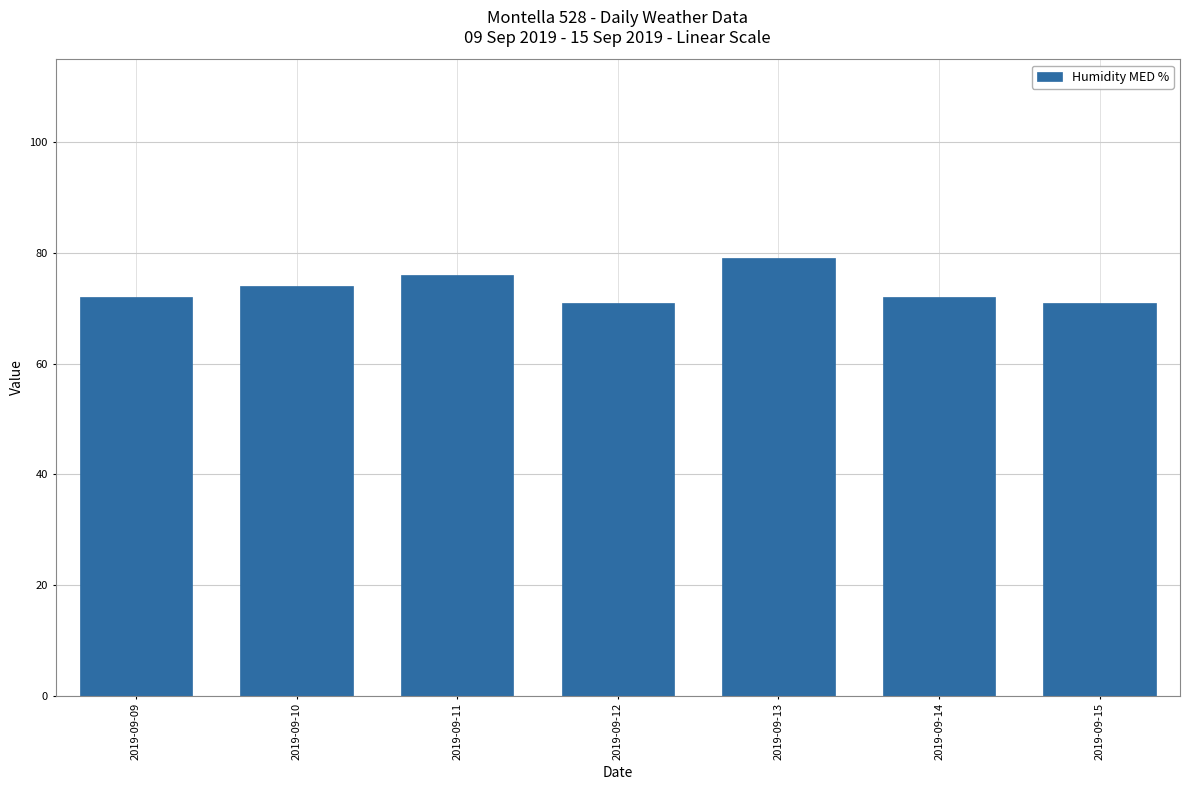

How many categories are shown in the chart?

7